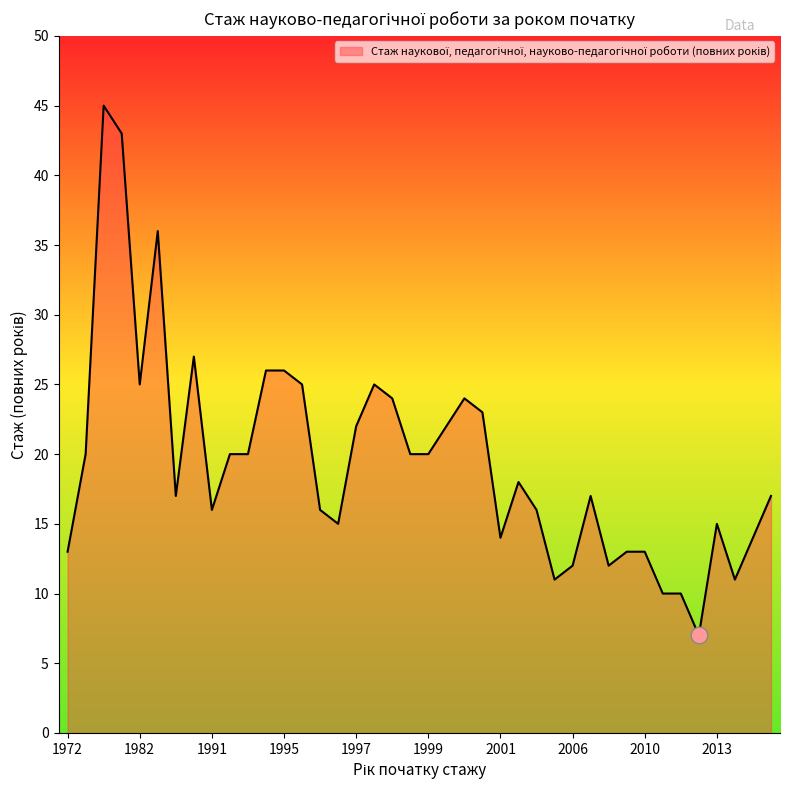

What is the maximum value shown in the chart?

45